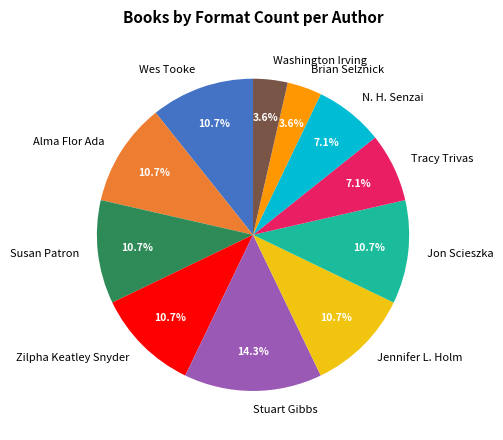

To the nearest percent, what percentage of the pie is Brian Selznick?

4%